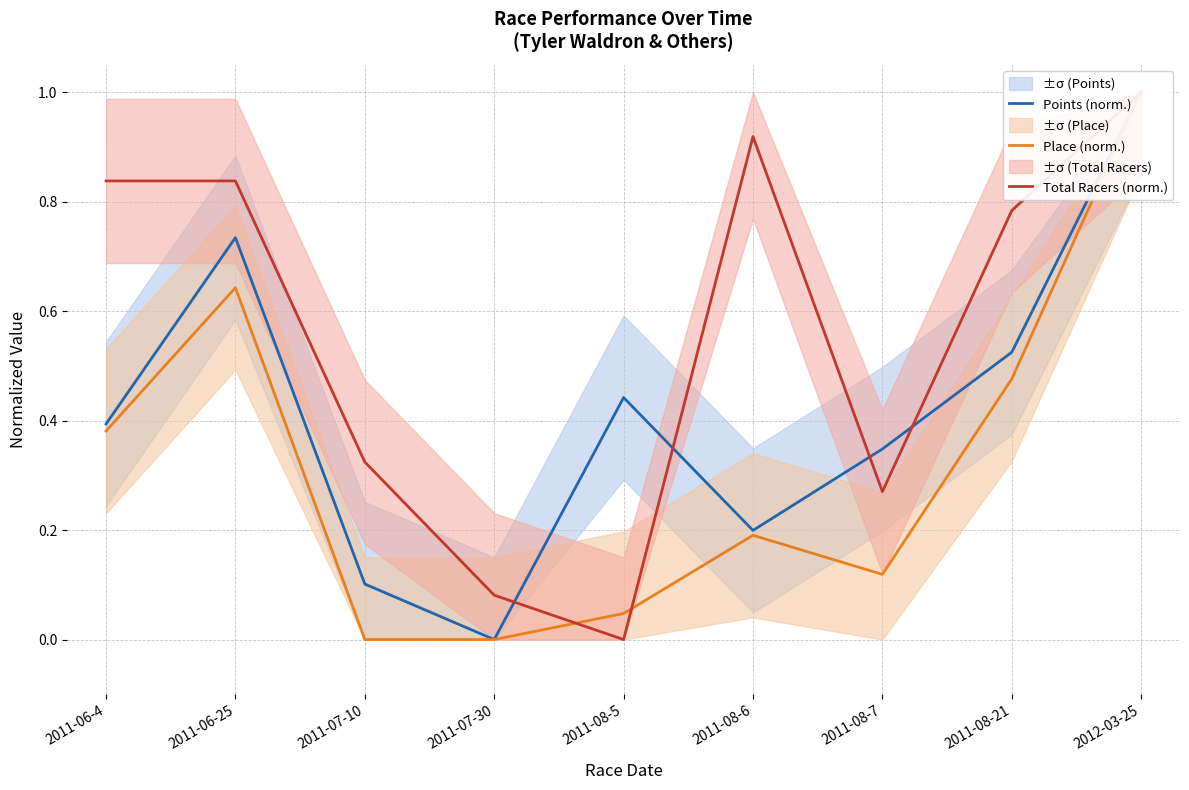

Reading left to right, extract all data points from this chart.

Points (norm.): 0.4	0.7	0.1	0.0	0.4	0.2	0.3	0.5	1.0
Place (norm.): 0.4	0.6	0.0	0.0	0.0	0.2	0.1	0.5	1.0
Total Racers (norm.): 0.8	0.8	0.3	0.1	0.0	0.9	0.3	0.8	1.0